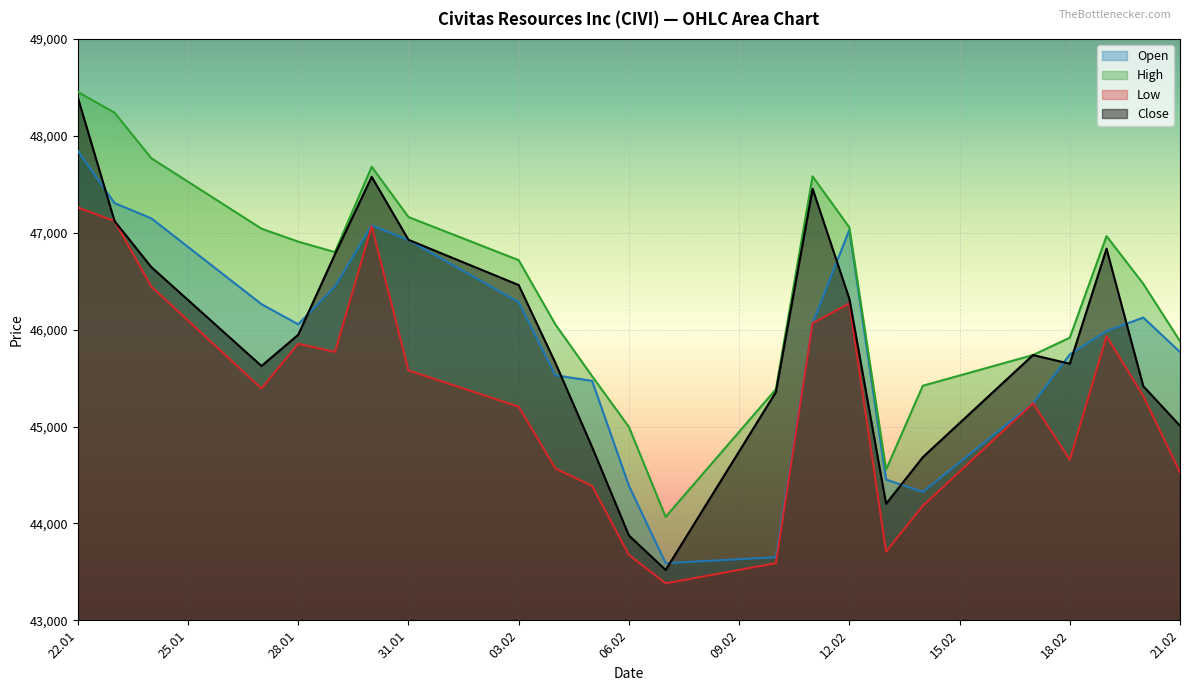

Which series has the widest spread of values?

Close